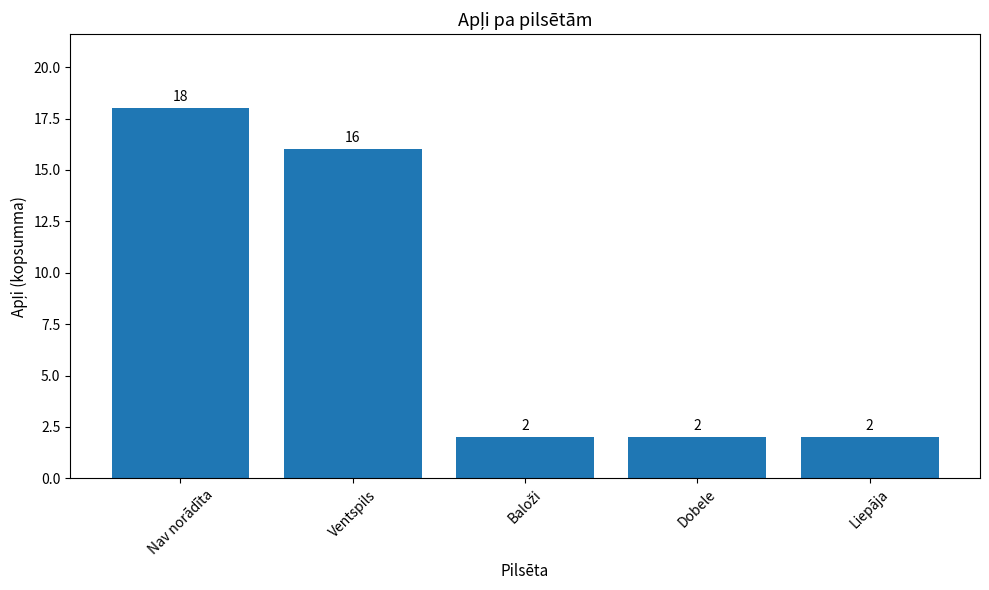

What is the label of the 4th bar from the right?

Ventspils